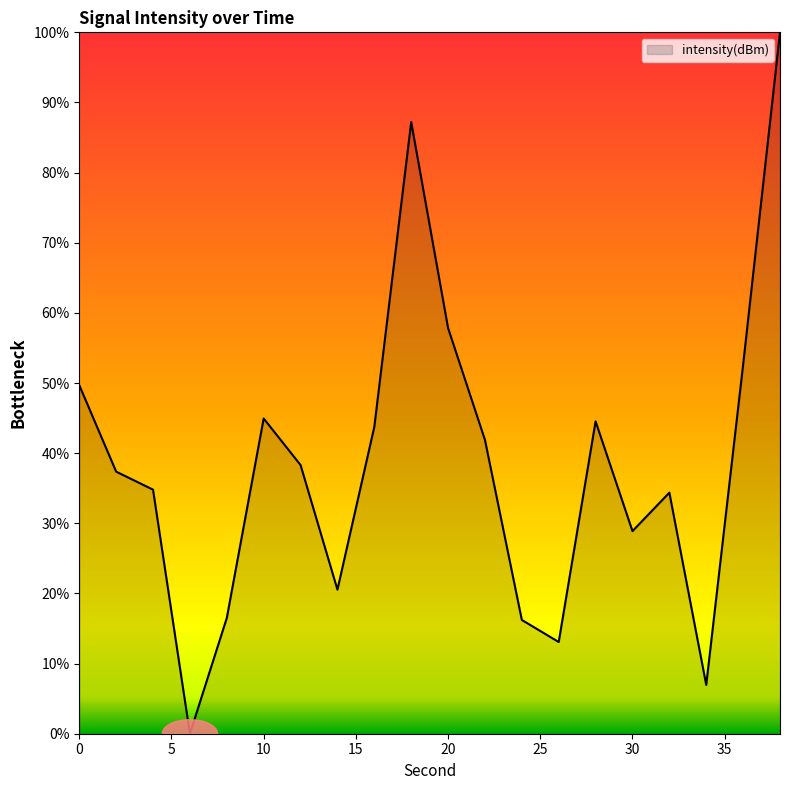

What is the greatest value displayed?

100.0